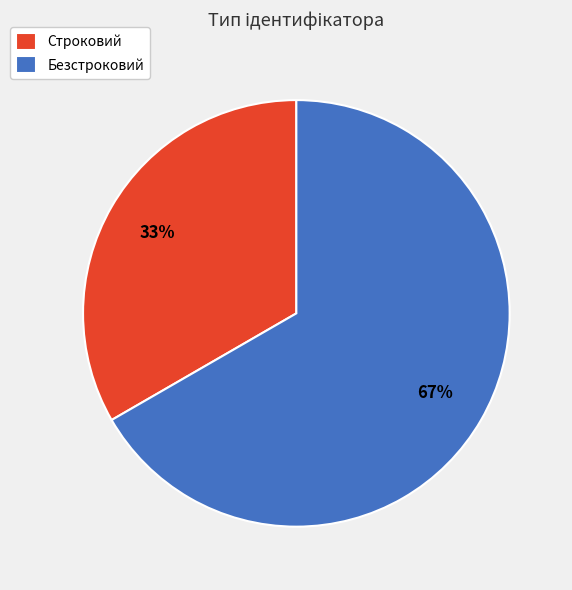

The Безстроковий slice represents 67% of the pie. True or false?

True